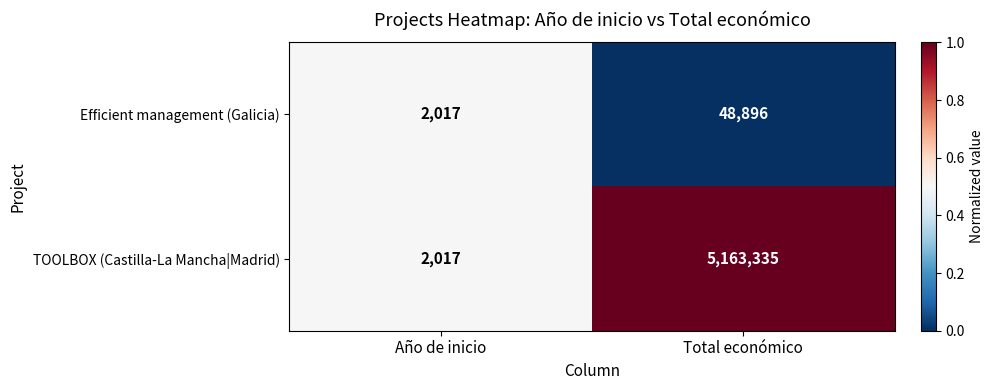

List the series in order of their peak value, lowest first.

Efficient management (Galicia), TOOLBOX (Castilla-La Mancha|Madrid)